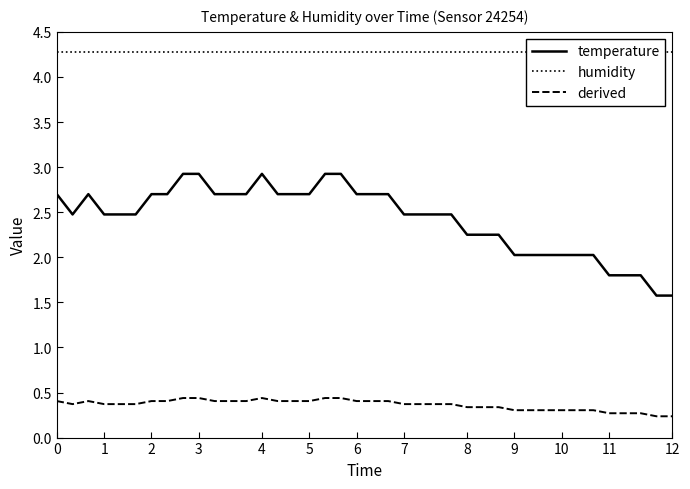

What is the sum of all temperature values?

97.0